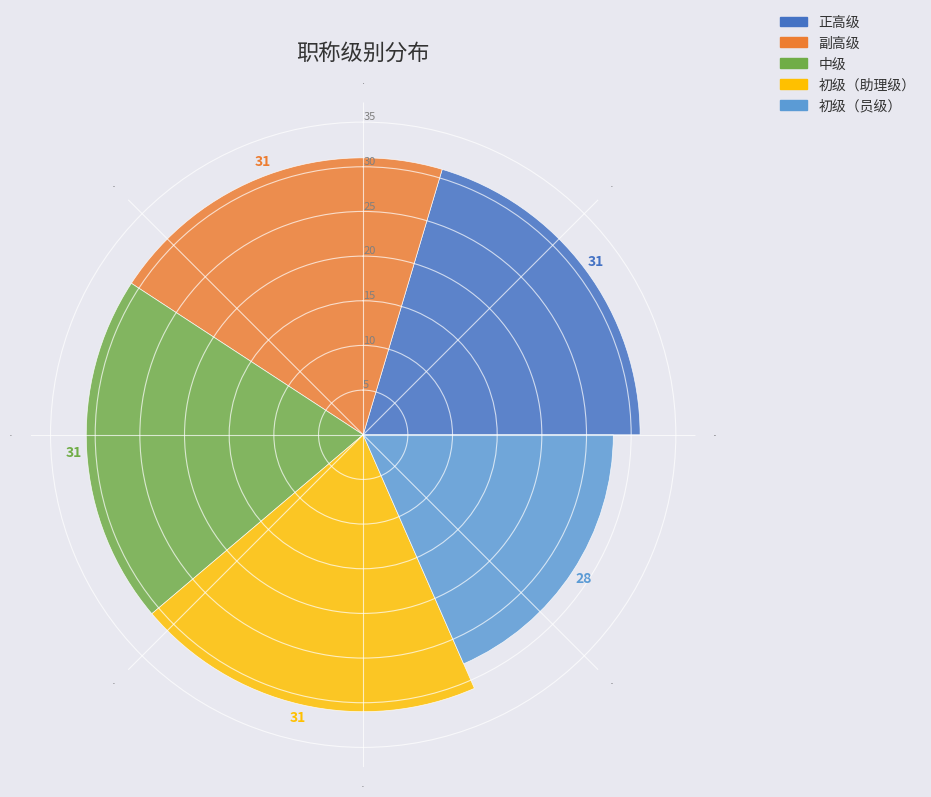

Which slice is the largest?

正高级